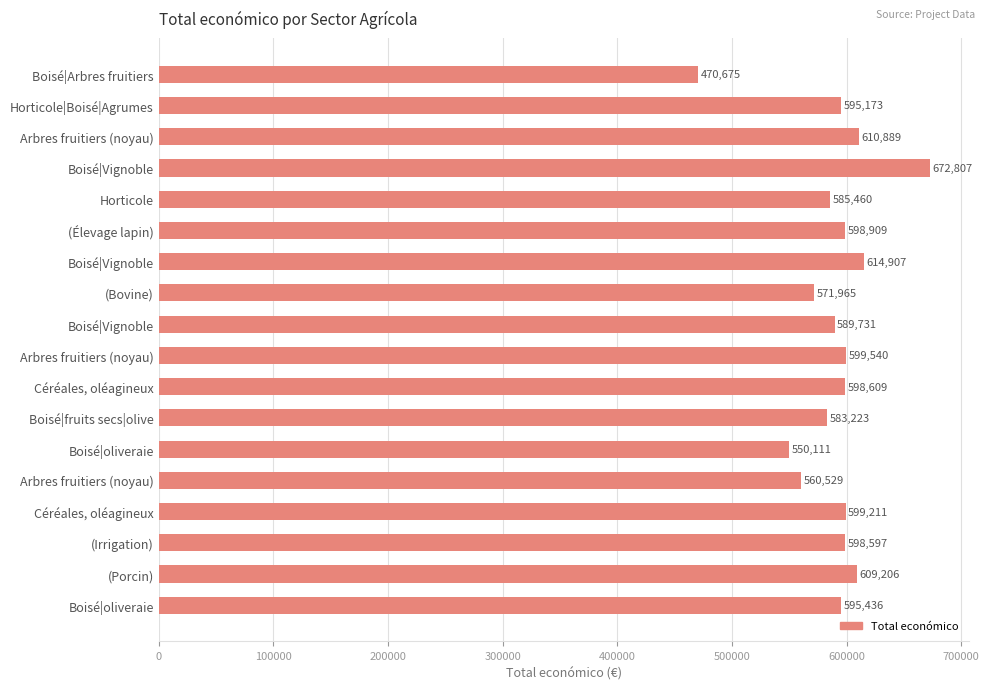

Where is the data nearest to the value 571741?

(Bovine)